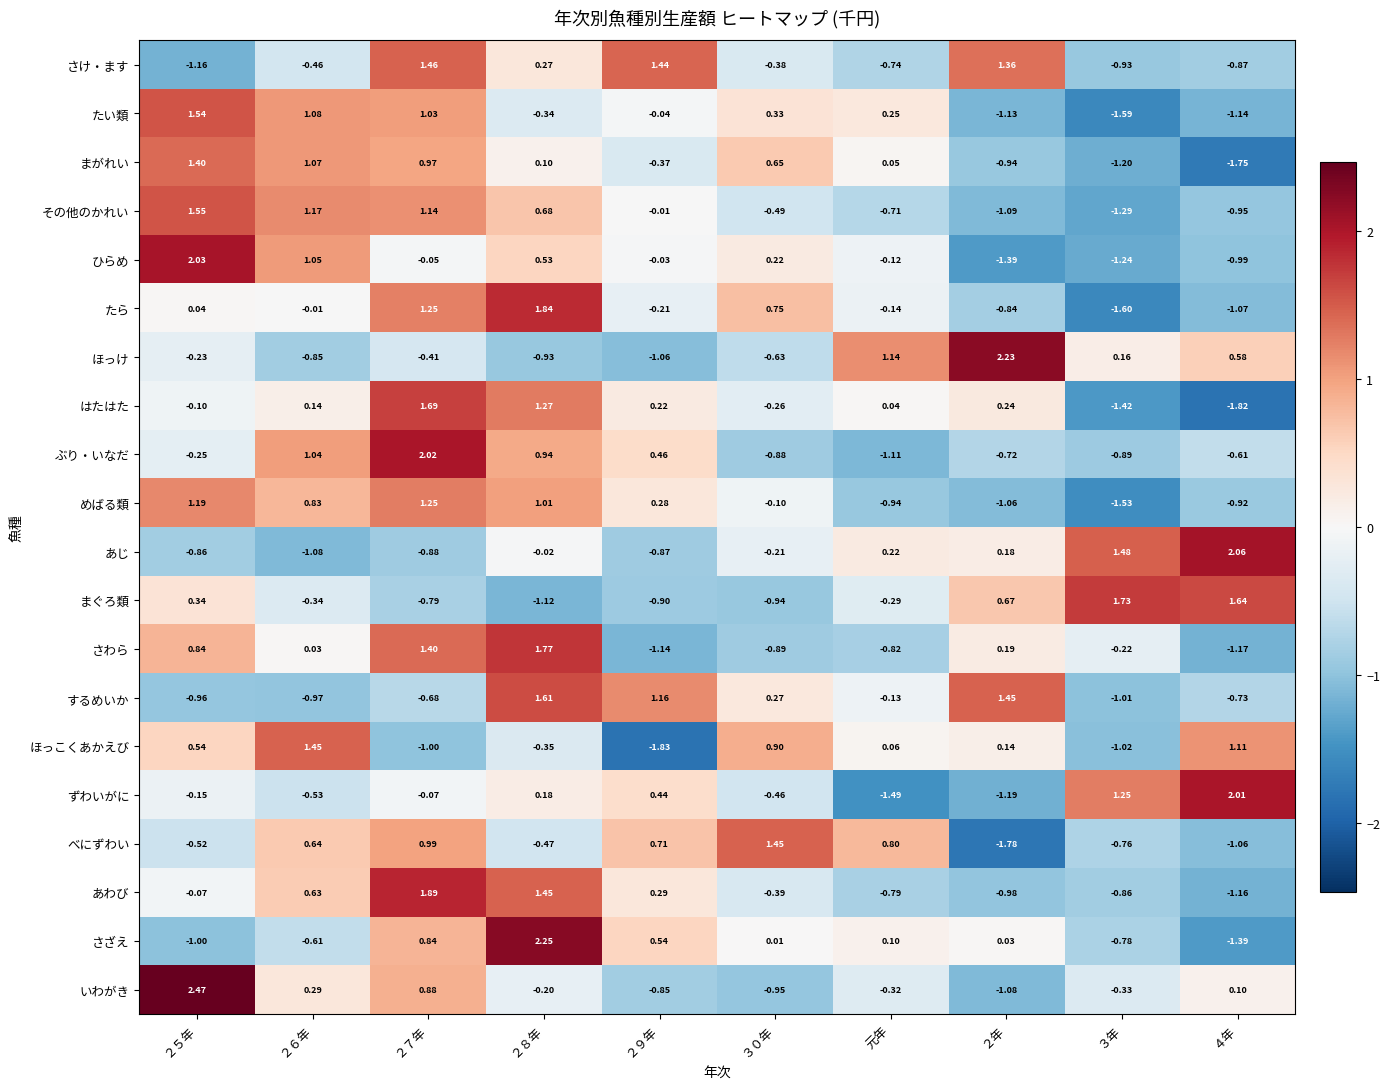

How many data points in さけ・ます are above 0?

4